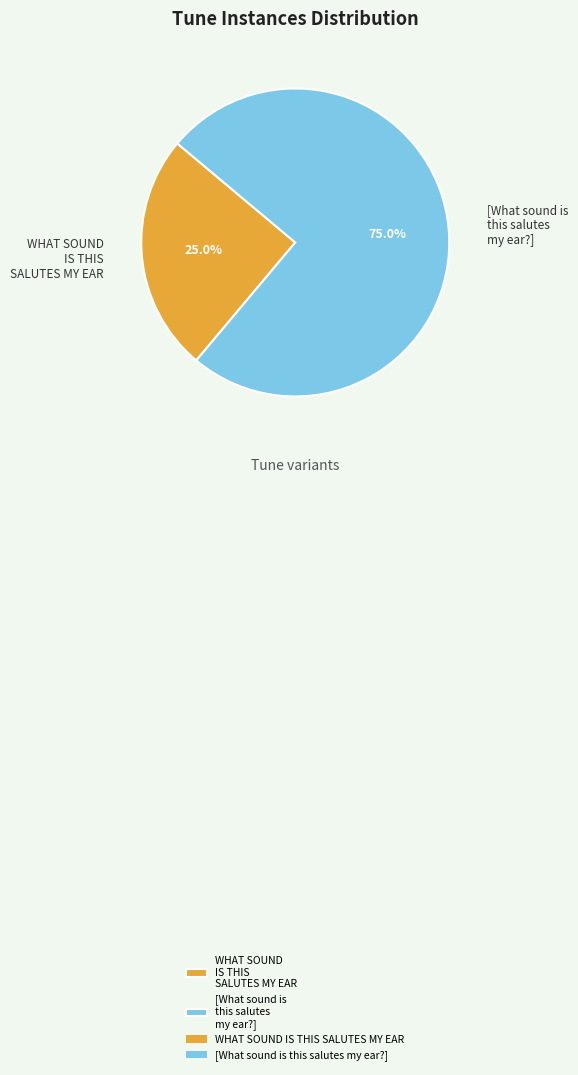

What portion of the pie excludes WHAT SOUND IS THIS SALUTES MY EAR?

75.0%